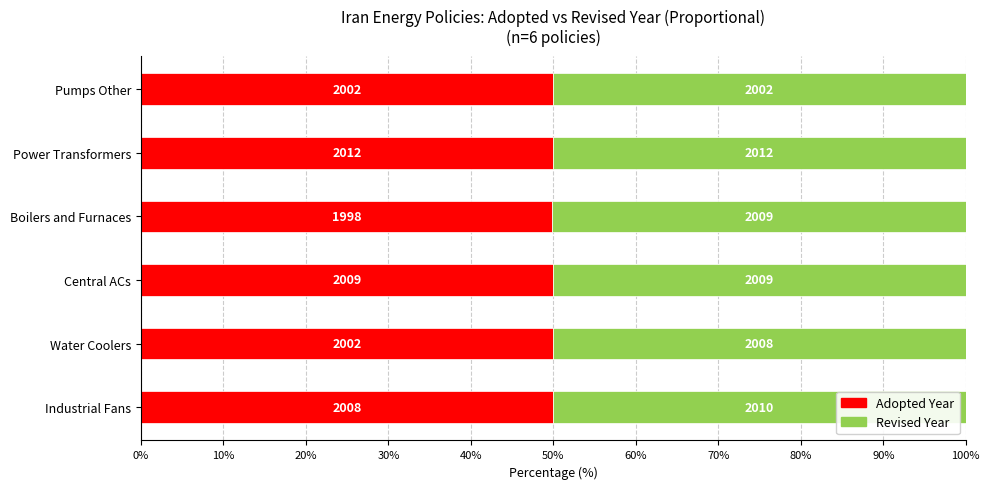

Which series has the largest range (max minus min)?

Adopted Year